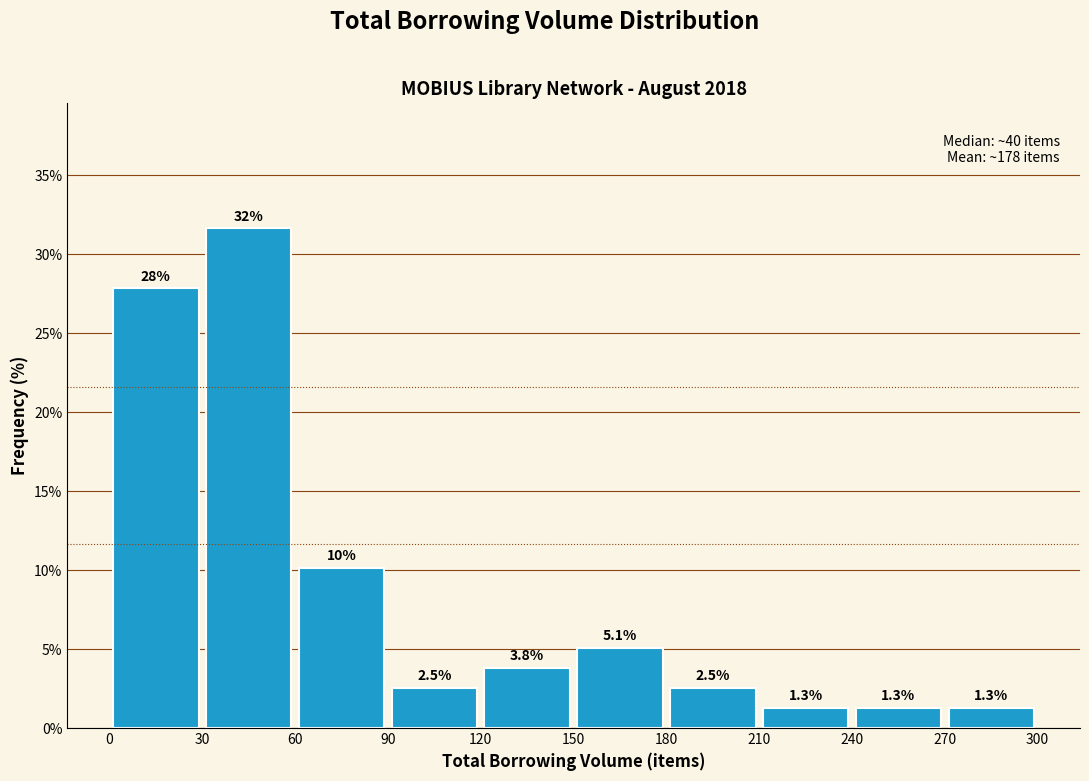

Which range on the x-axis has the tallest bar?

30 to 60